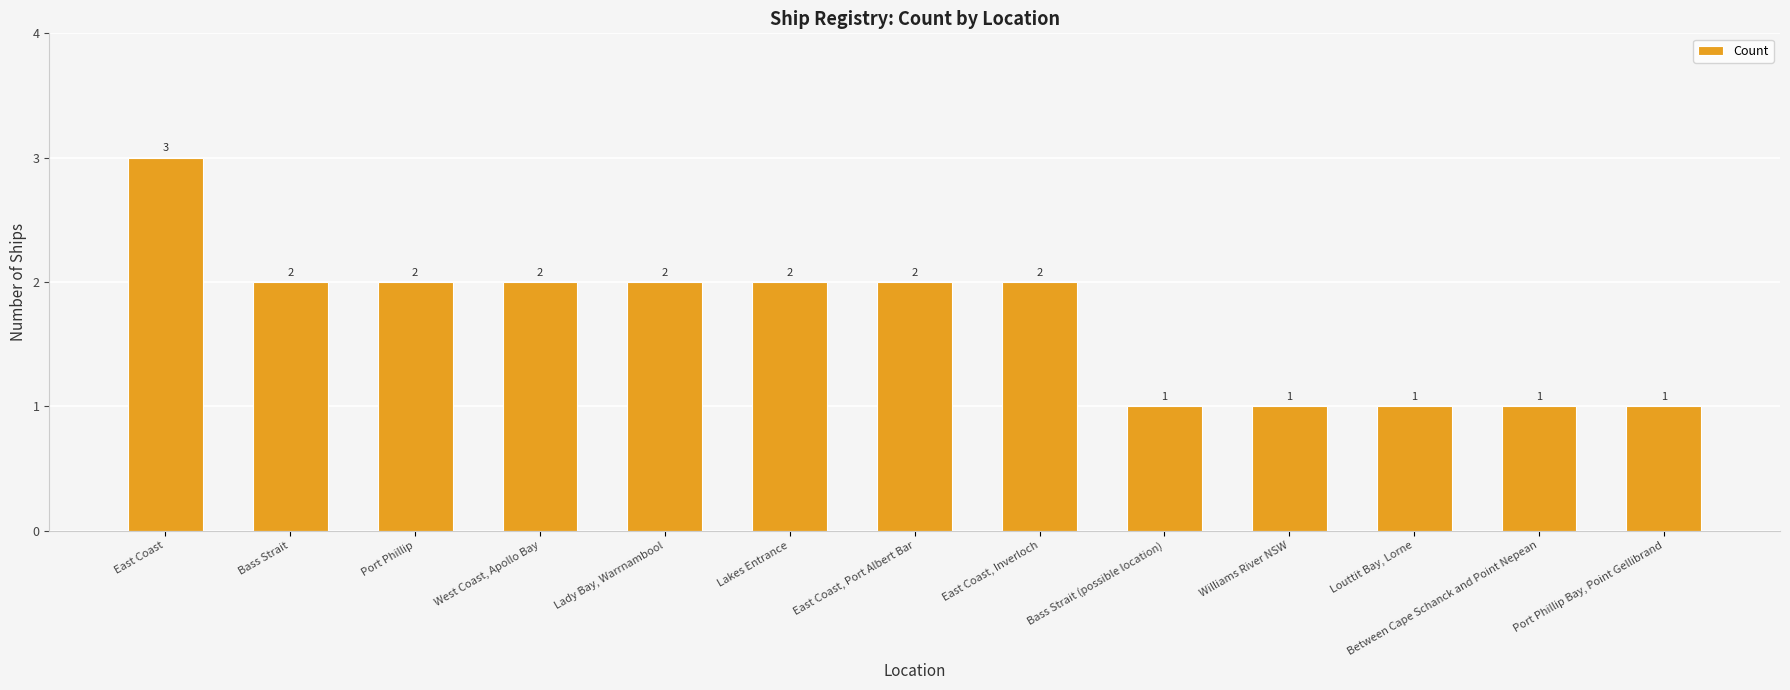

The chart shows a value of 3 at Lakes Entrance. True or false?

False